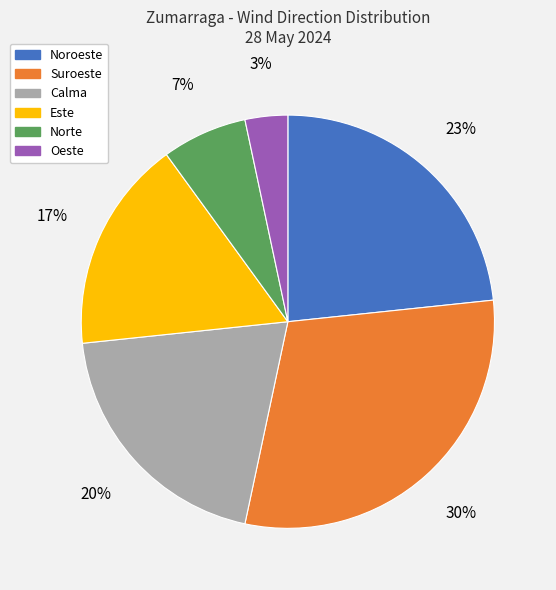

To the nearest percent, what is the difference between the Suroeste and Oeste slice percentages?

27%